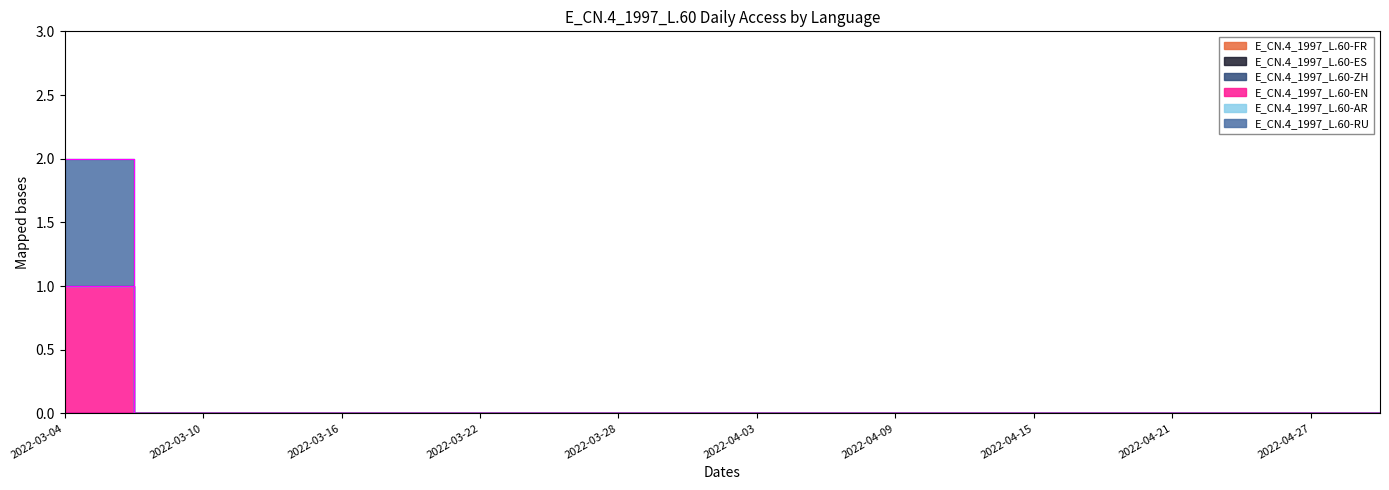

Does the chart have visible grid lines?

No